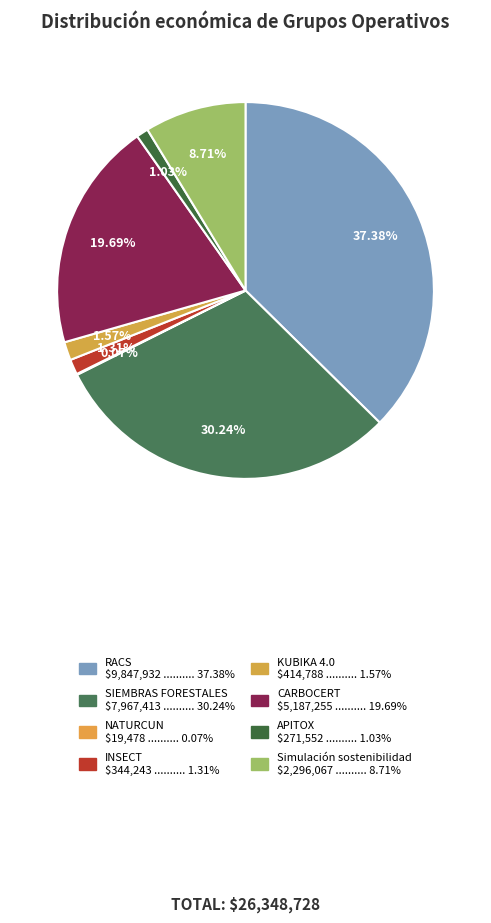

To the nearest percent, what is the difference between the SIEMBRAS FORESTALES and CARBOCERT slice percentages?

11%